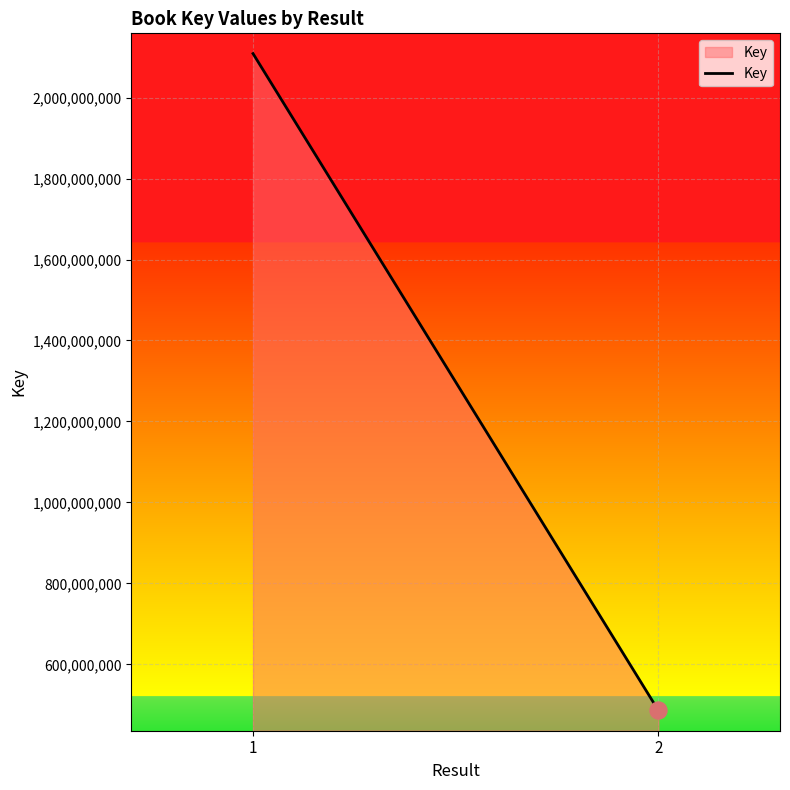

Approximately how many times larger is the value at 2 compared to 1?

0.2